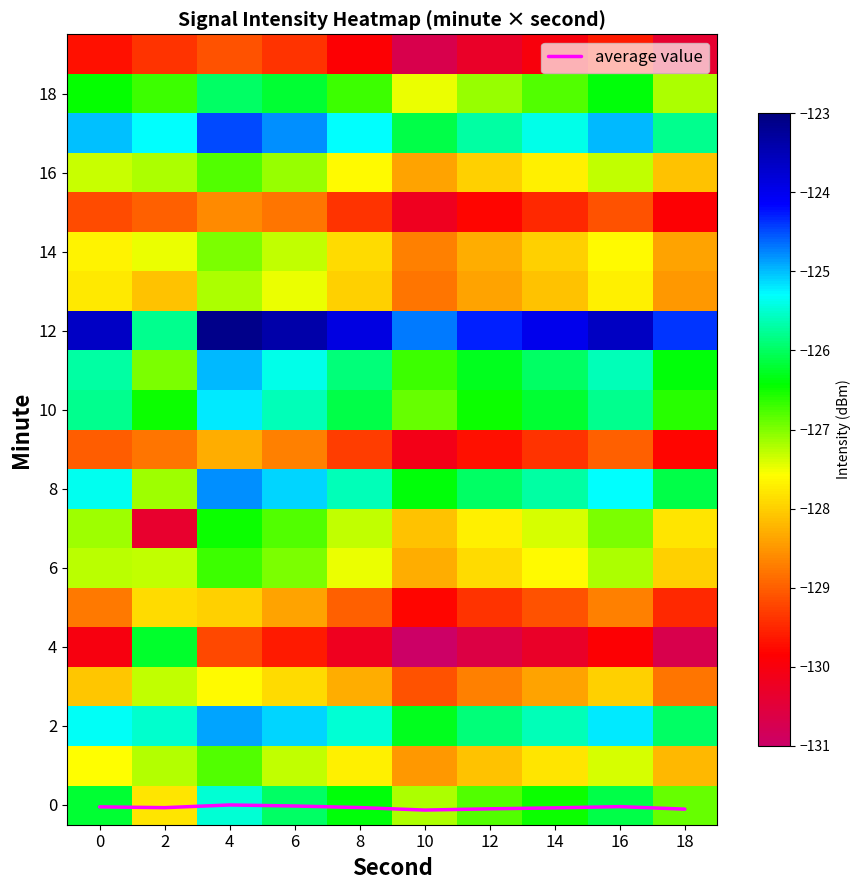

The average value series shows 0.0 at 4. True or false?

True